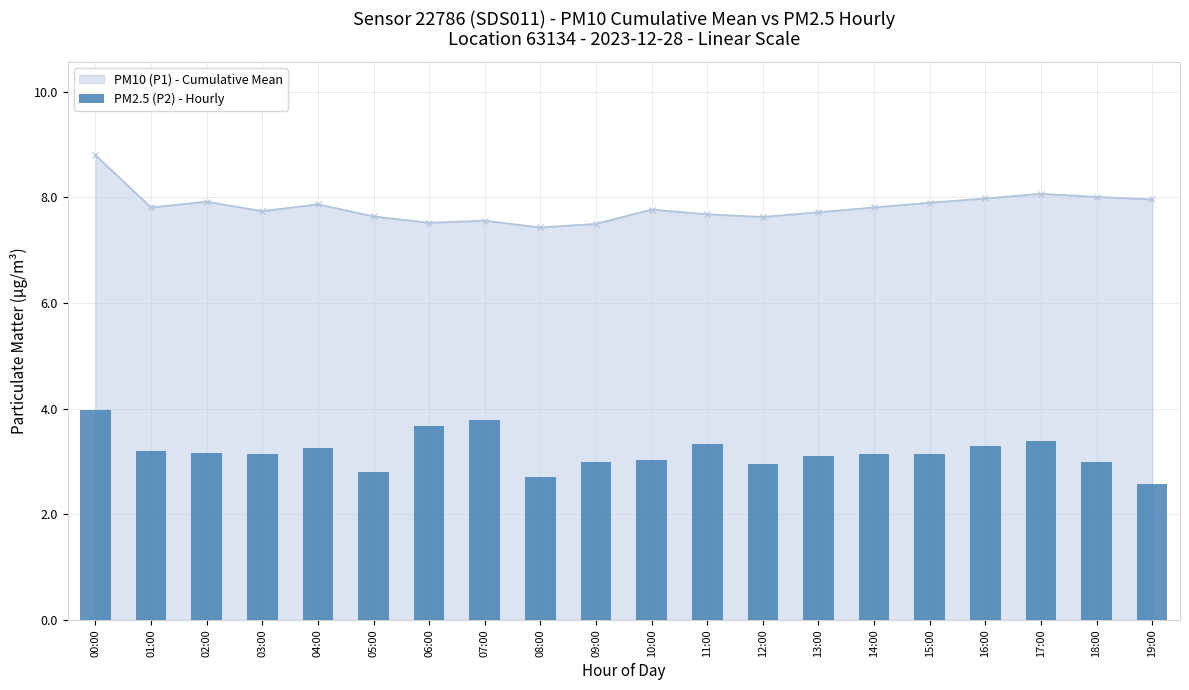

How many bars are there in total?

20